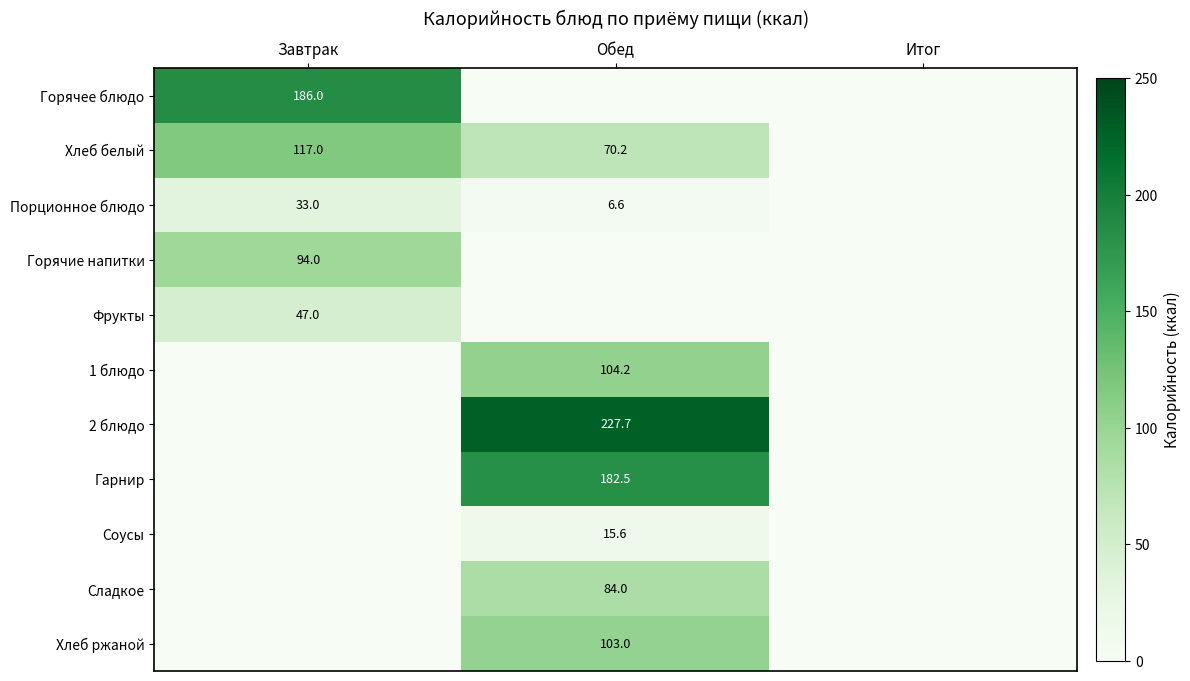

Is it true that Горячие напитки equals 94.0 at Завтрак?

True